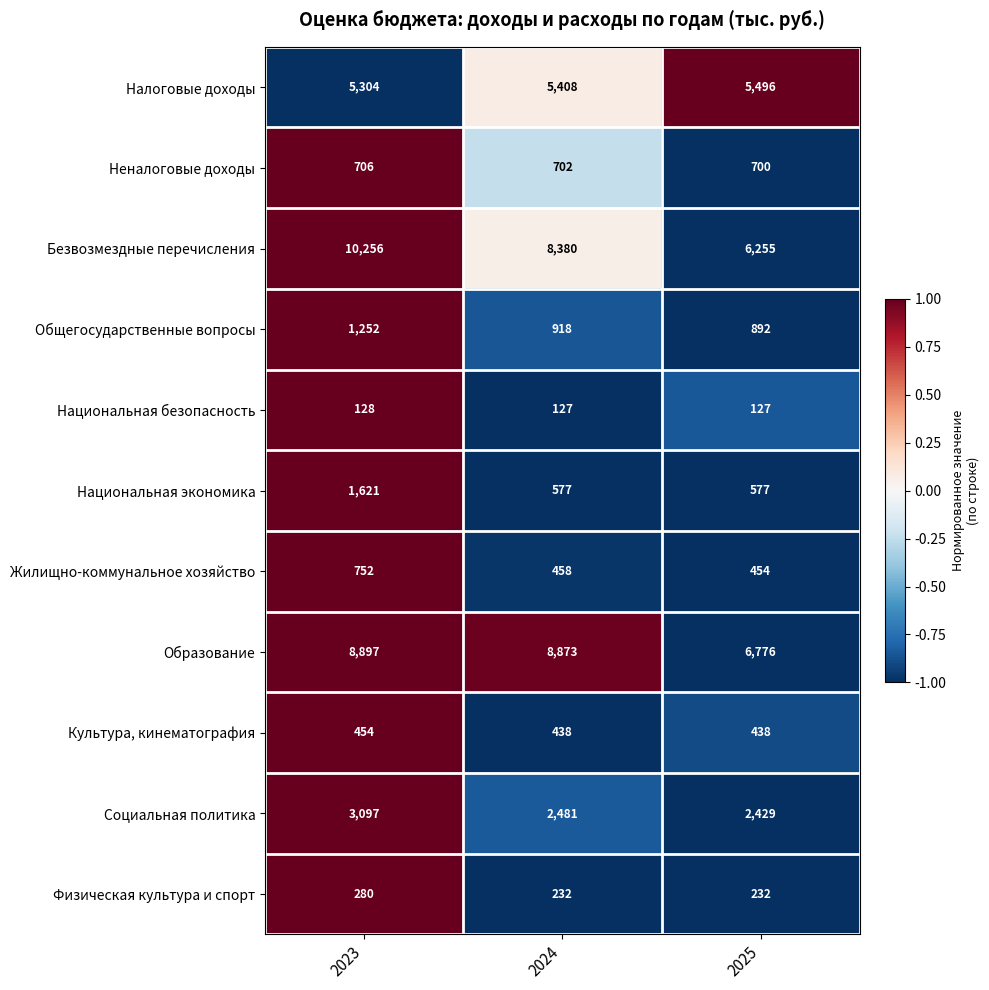

What is the sum of the Общегосударственные вопросы values at 2023 and 2024?

2170